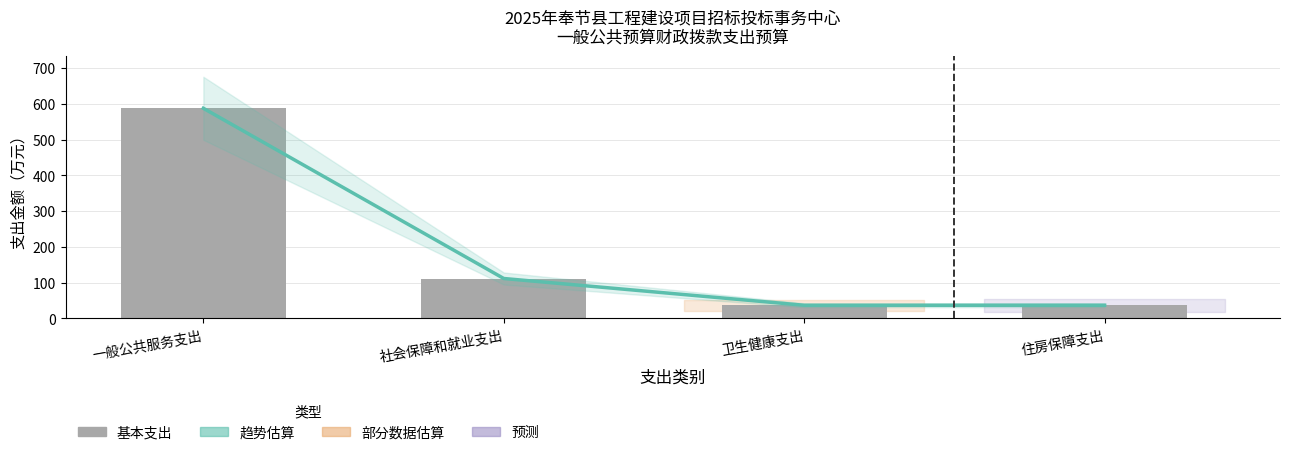

Are the bars grouped side by side (vs. stacked)?

Yes